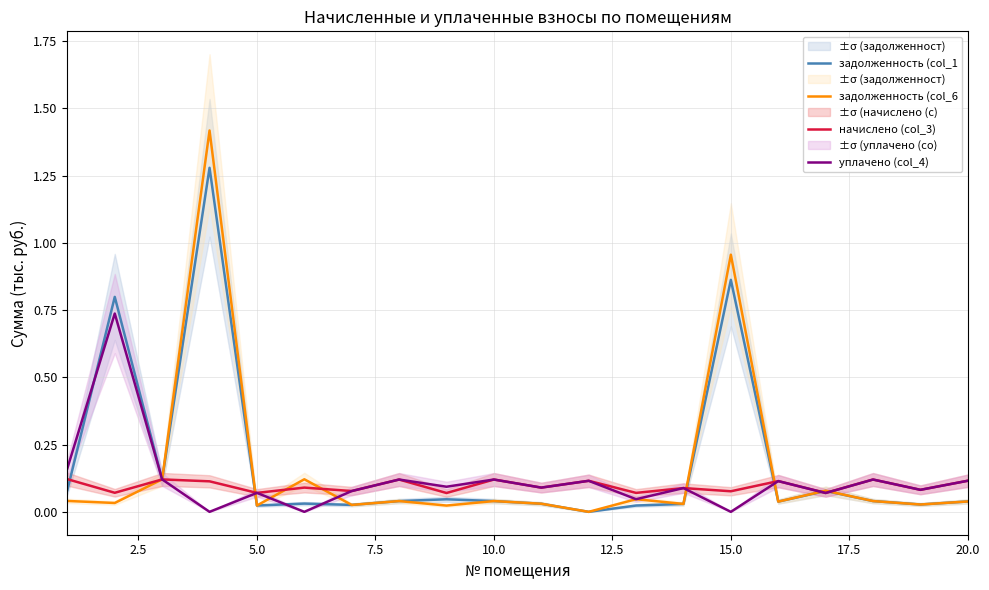

How many distinct data groups are displayed?

4